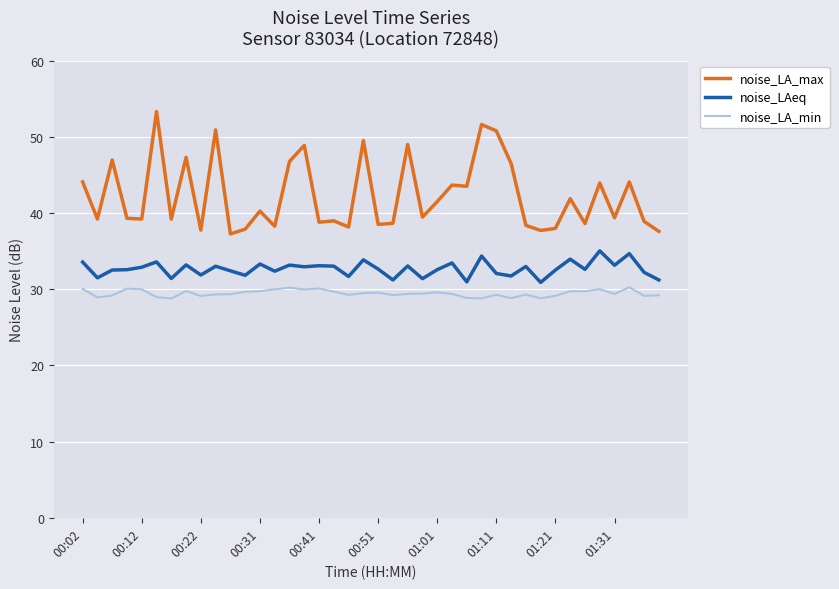

Rank the series by their average value, from lowest to highest.

noise_LA_min, noise_LAeq, noise_LA_max